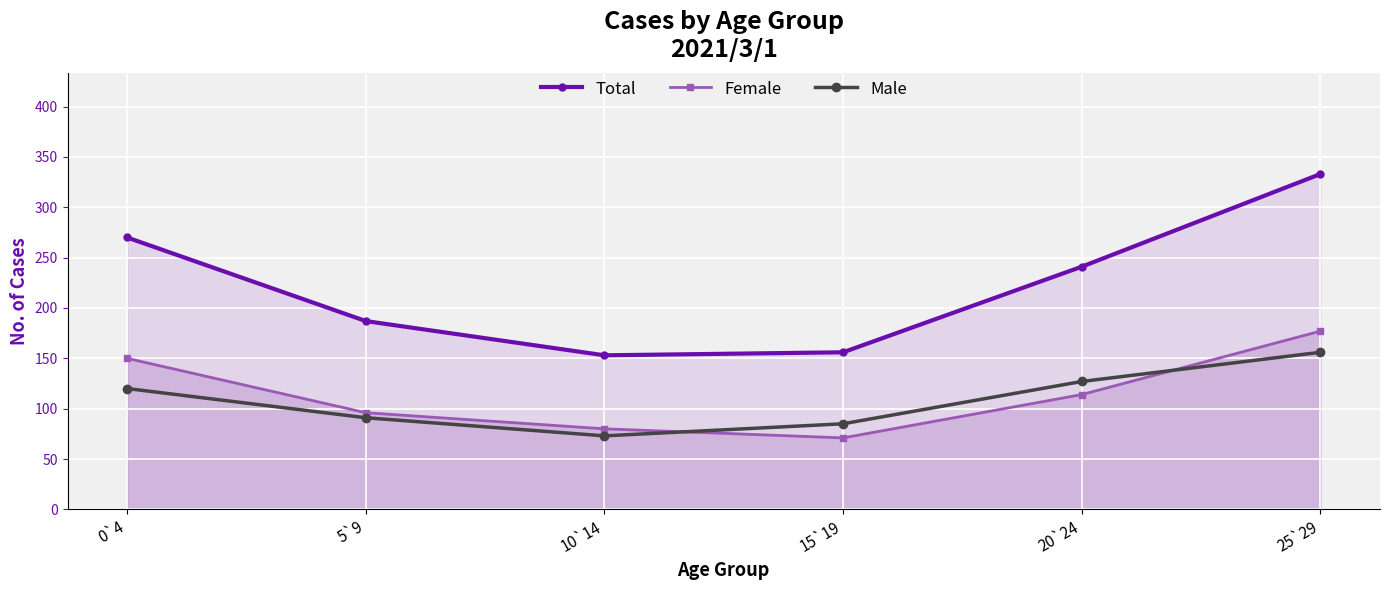

List the labels in order of Male value, smallest first.

10`14, 15`19, 5`9, 0`4, 20`24, 25`29